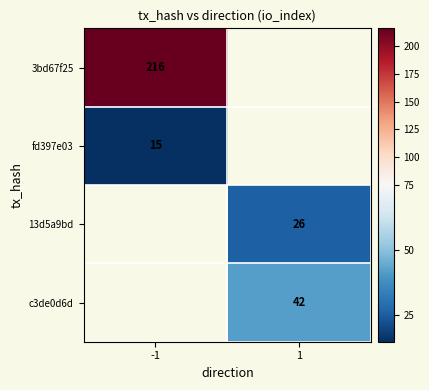

Is it true that c3de0d6d equals 42 at 1?

True